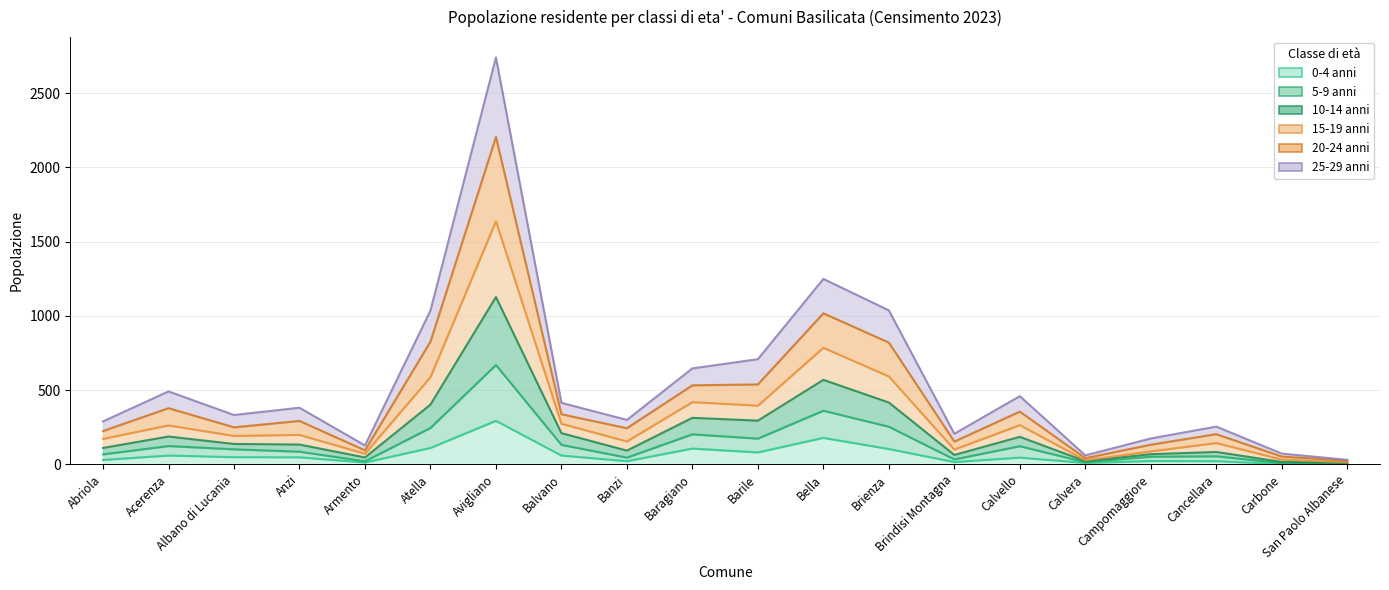

At which label is 0-4 anni closest to 147?

Bella